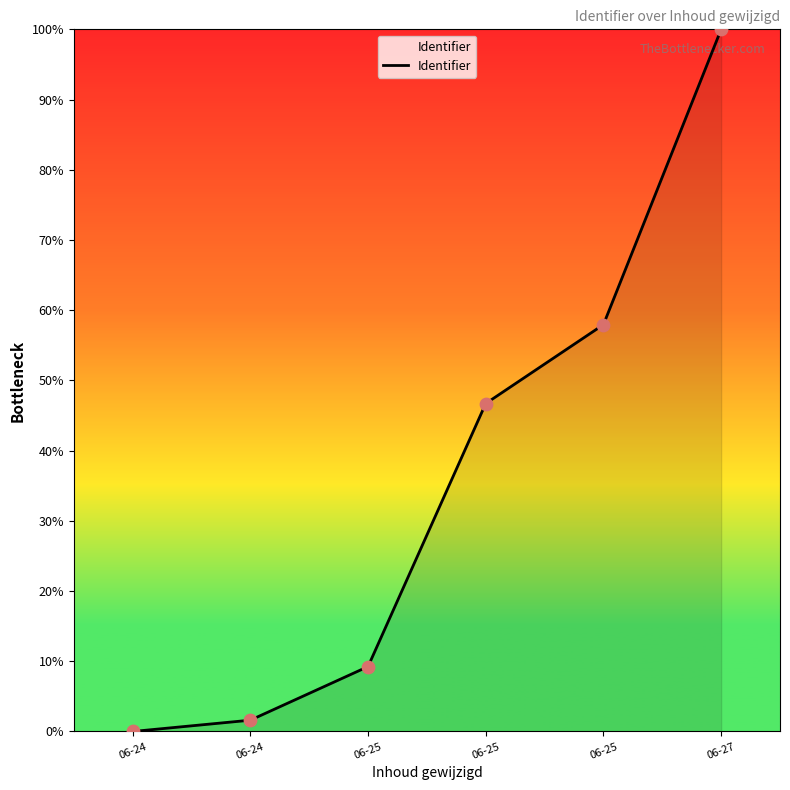

How many distinct data groups are displayed?

1